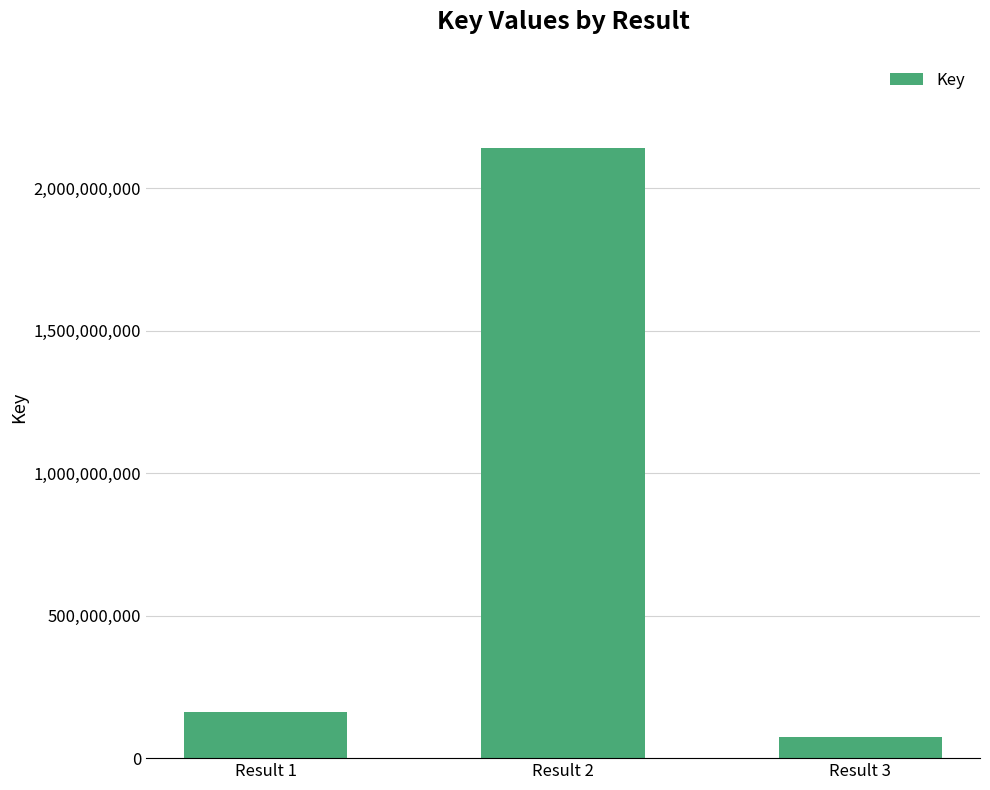

Reading right to left, transcribe all the data shown in this chart.

74652274	2139698300	161596558